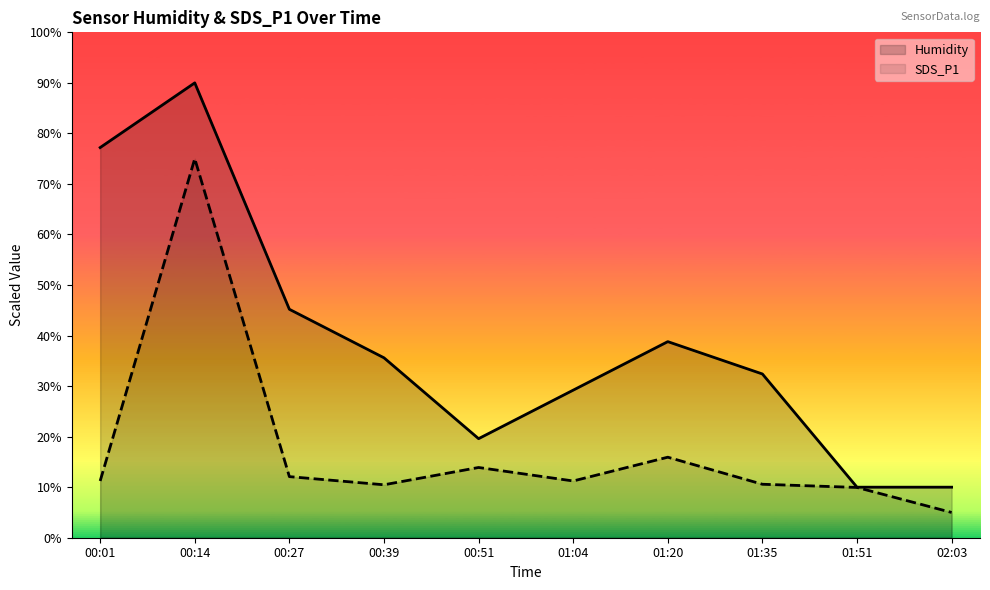

How many lines are shown in the chart?

2